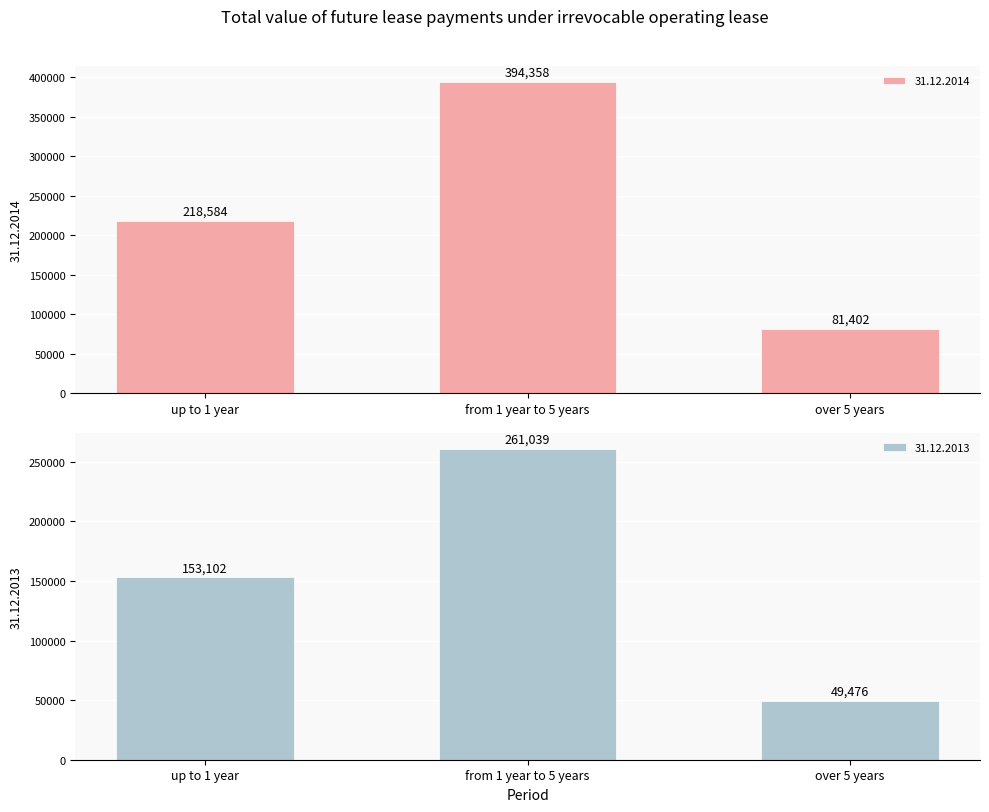

Which series has the largest range (max minus min)?

31.12.2014